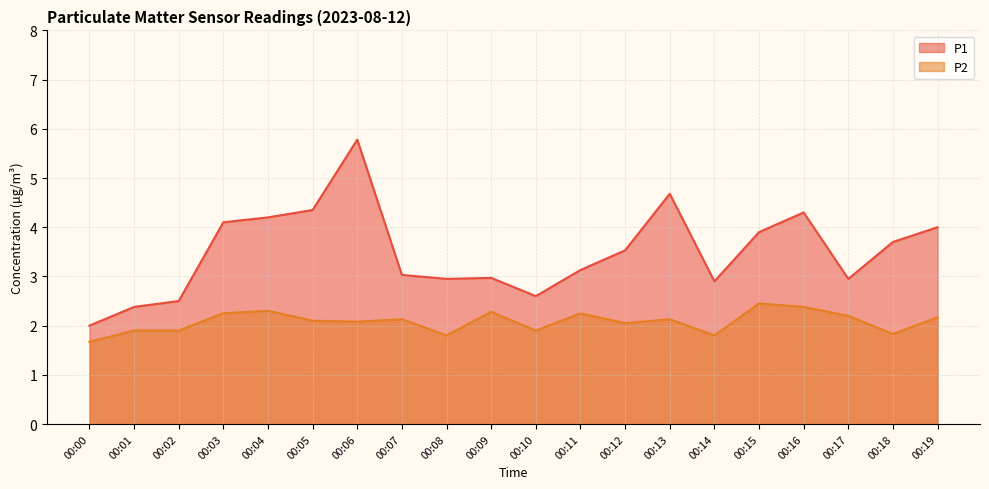

What is the total value across all series at 00:06?

7.9